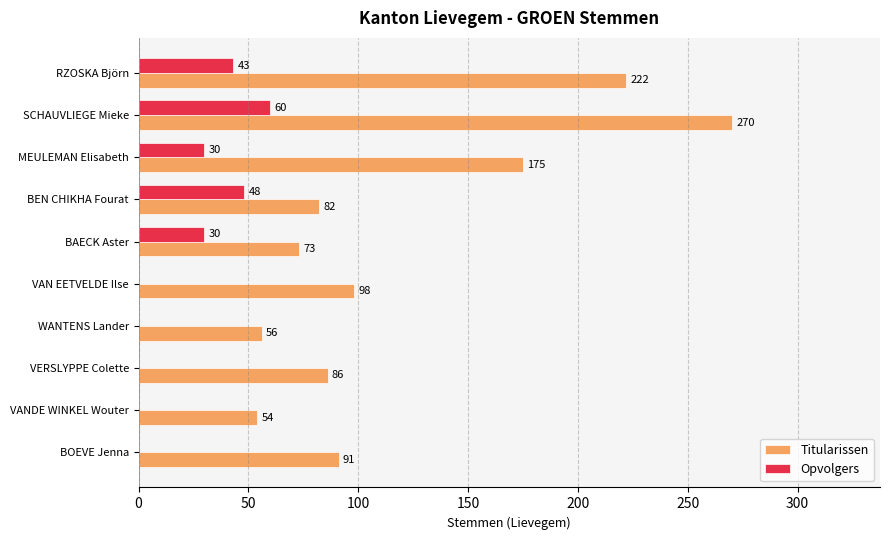

How many values in Opvolgers are above zero?

5